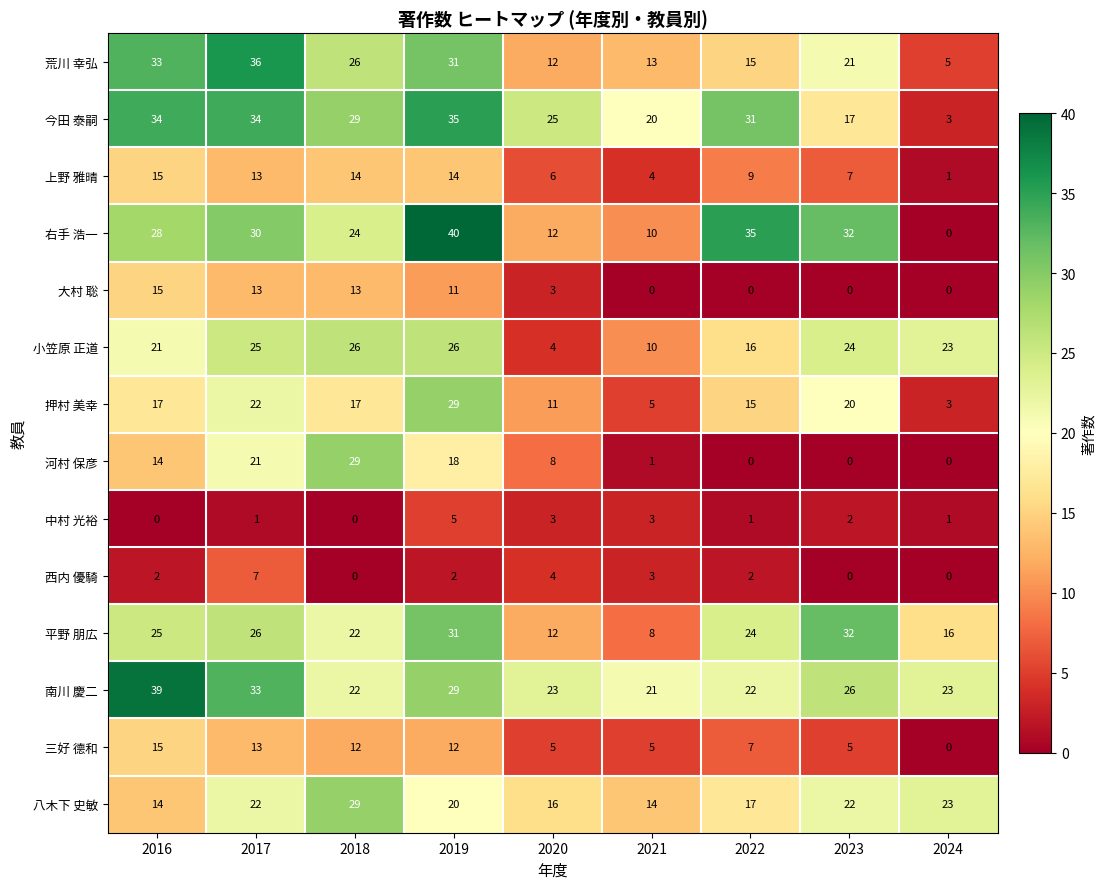

Which series changed the most between 2017 and 2020?

荒川 幸弘